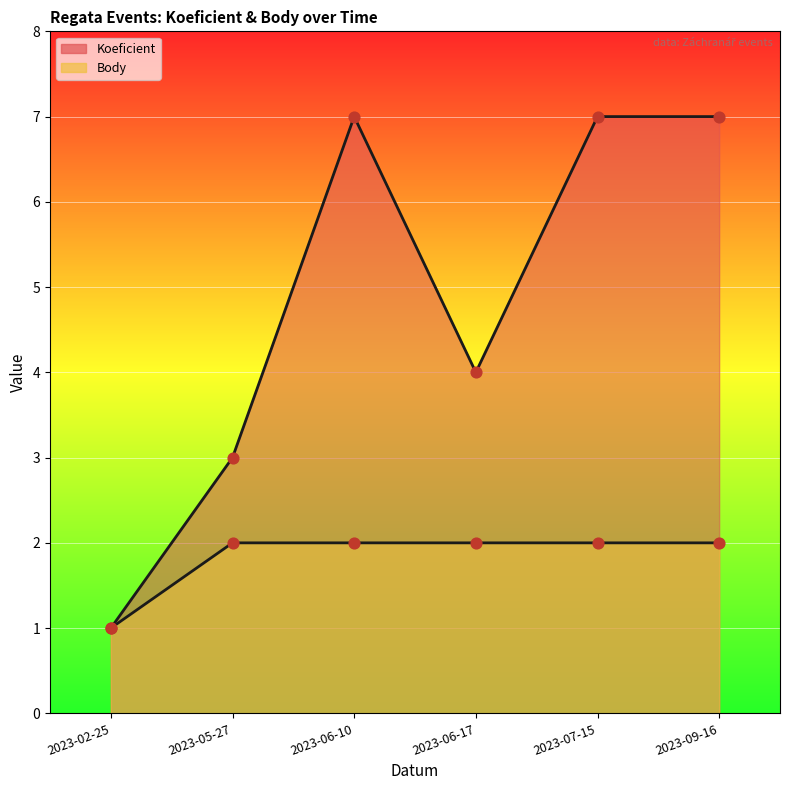

At which category is the sum across all series the highest?

2023-06-10